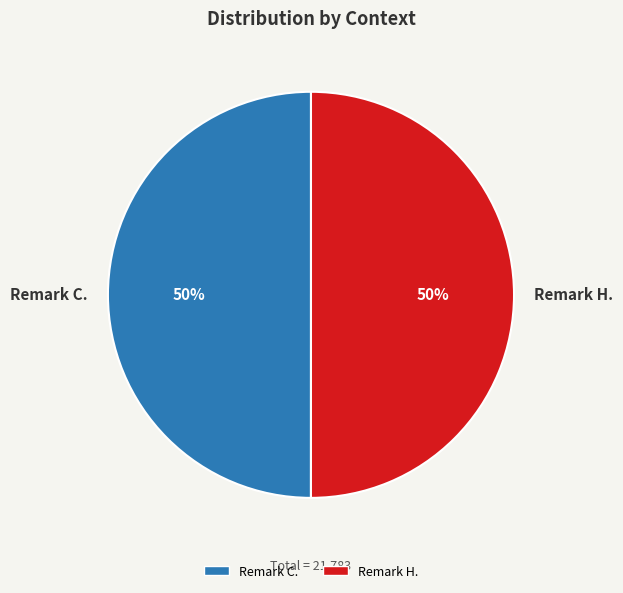

Count the number of slices in the pie.

2